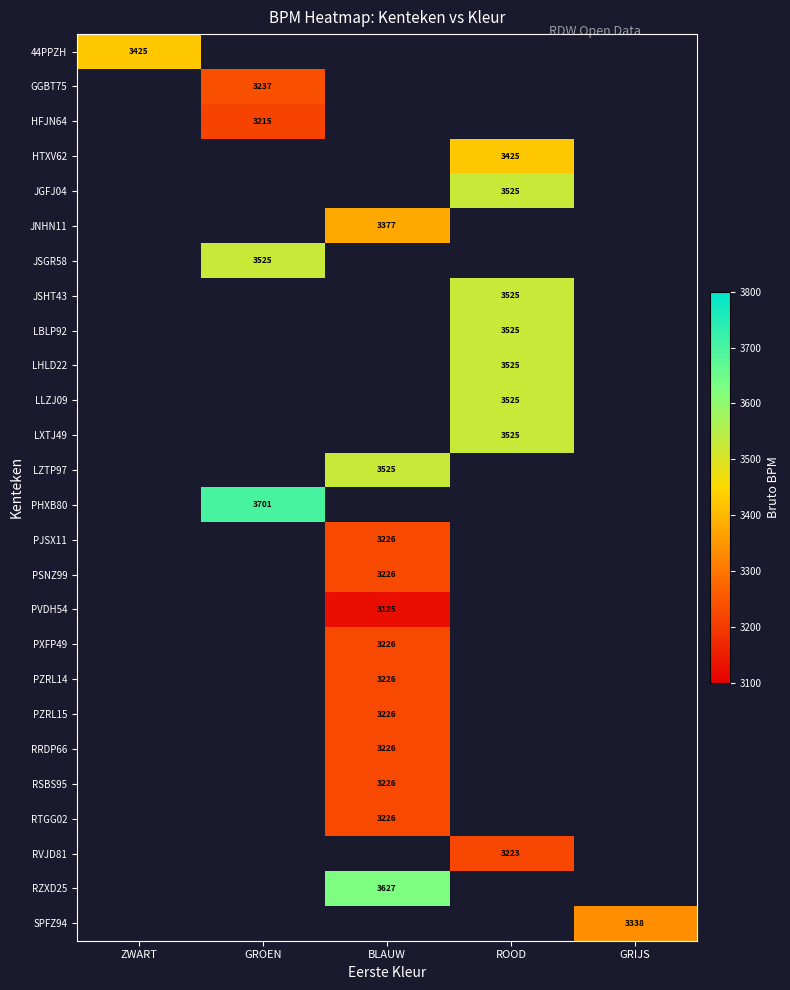

Which category has the highest value across all series?

GROEN